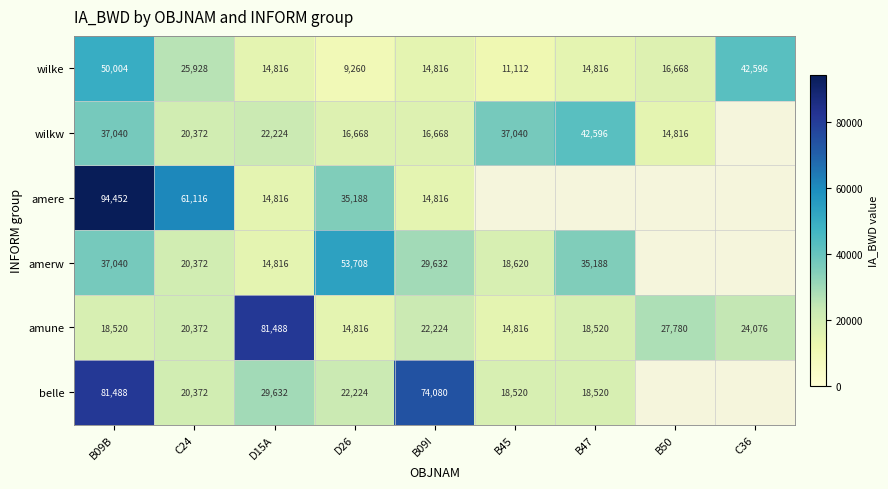

How many categories are shown in the chart?

9